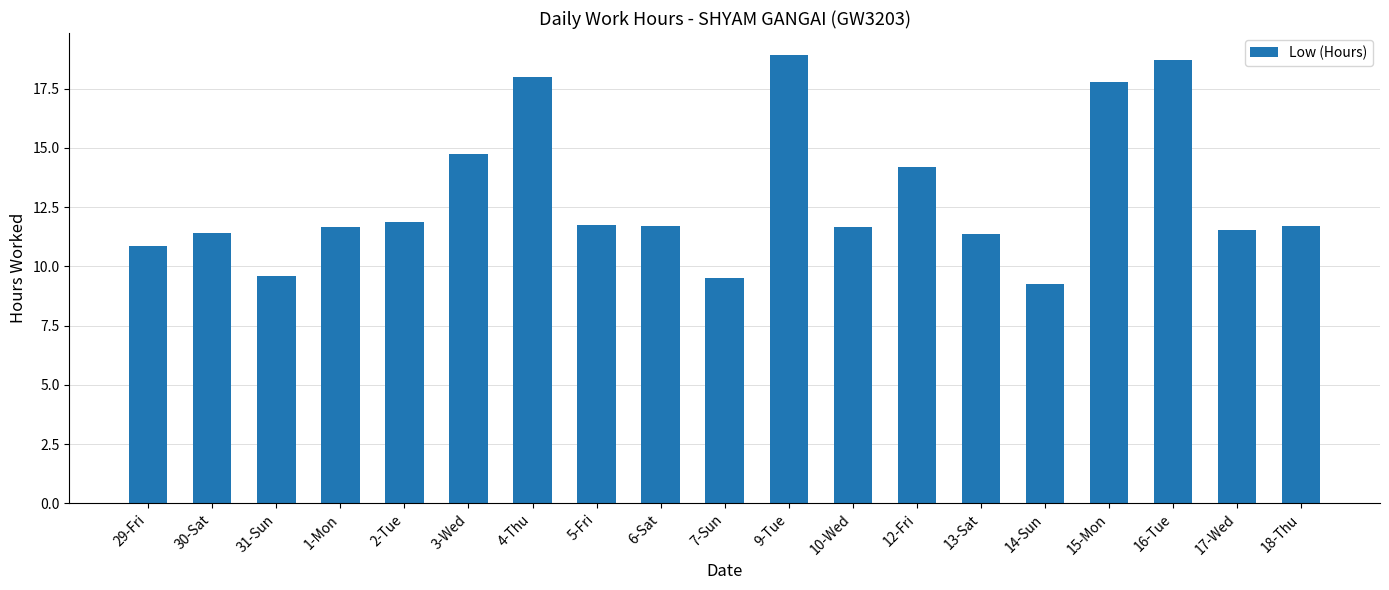

What is the change in value from 3-Wed to 7-Sun?

-5.2